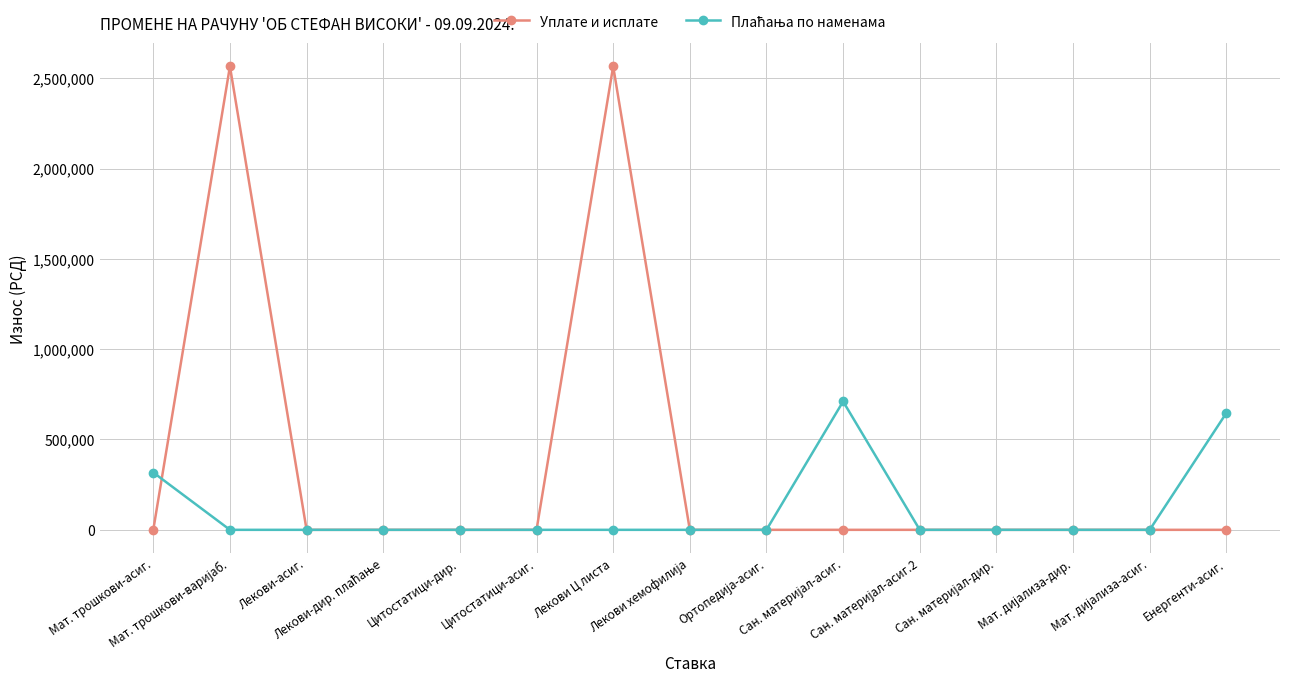

Which series has the widest spread of values?

Уплате и исплате